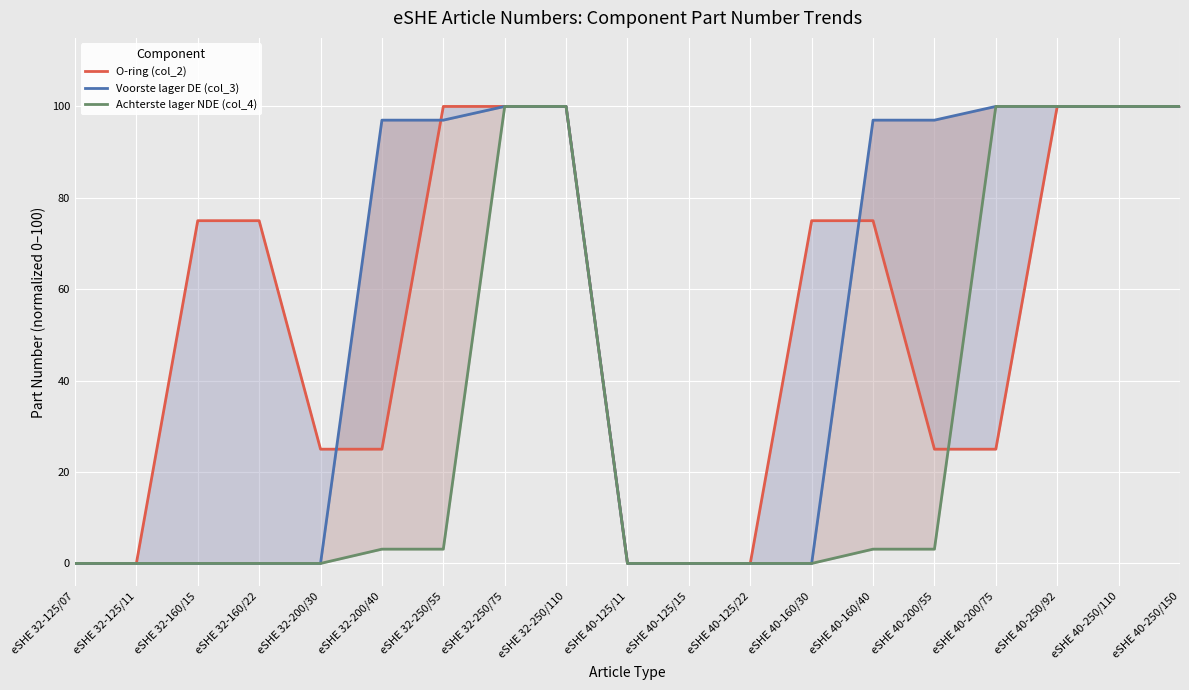

At which label does O-ring (col_2) first exceed 75?

eSHE 32-250/55